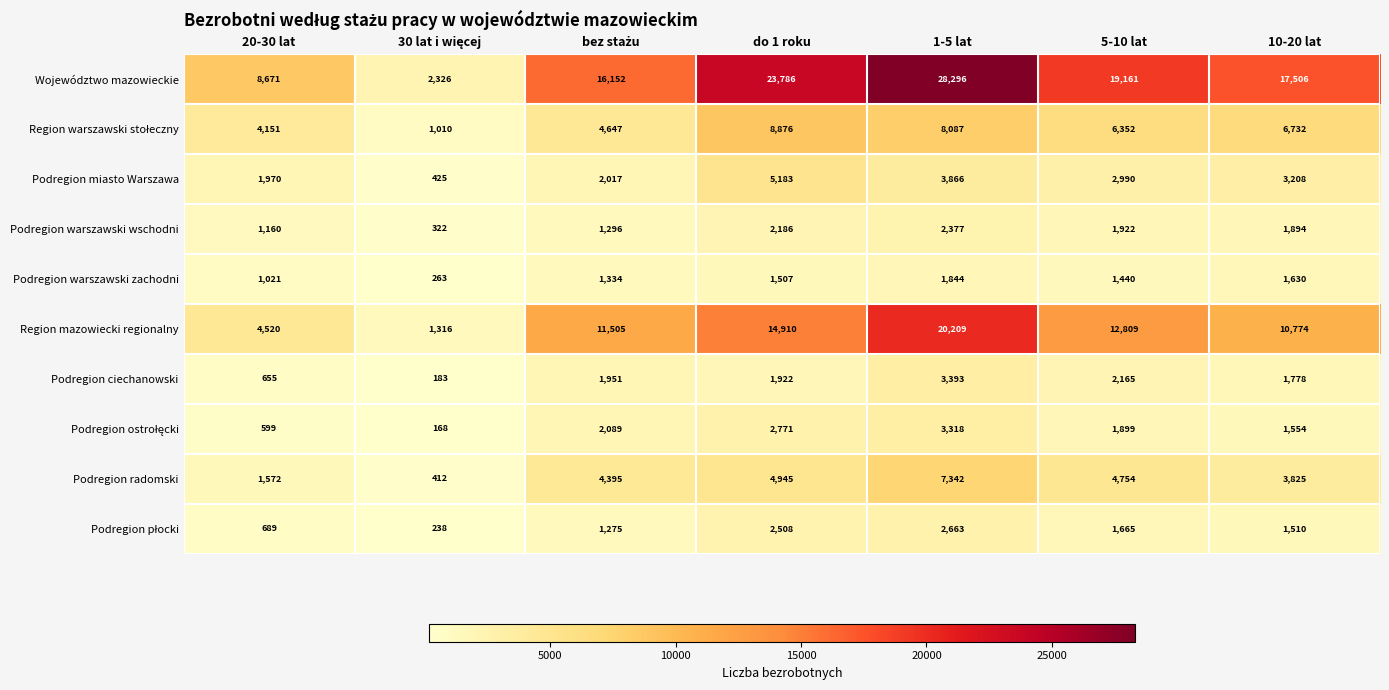

What is the difference between the second highest and second lowest values in the Podregion miasto Warszawa series?

1896